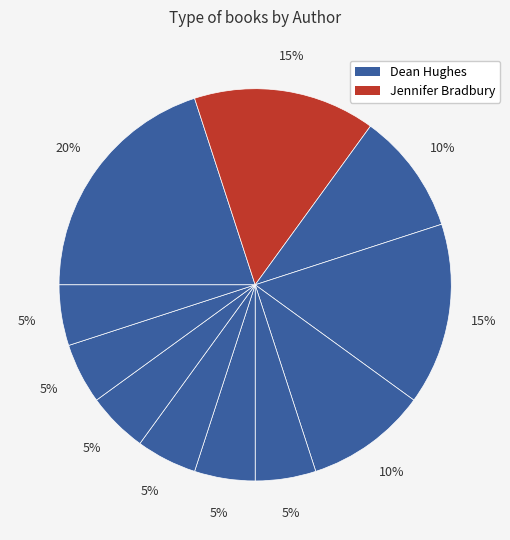

Count the number of slices in the pie.

11